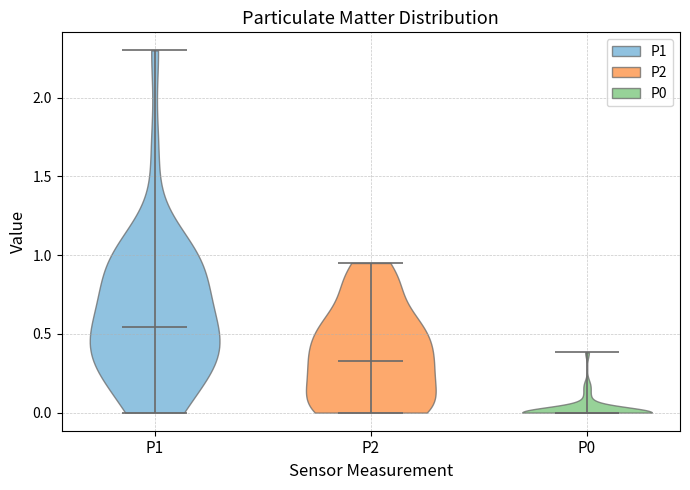

What is the highest point the violin for P1 reaches on the y-axis? The values are not printed on the chart, so give them approximately, as read against the axis.

2.30